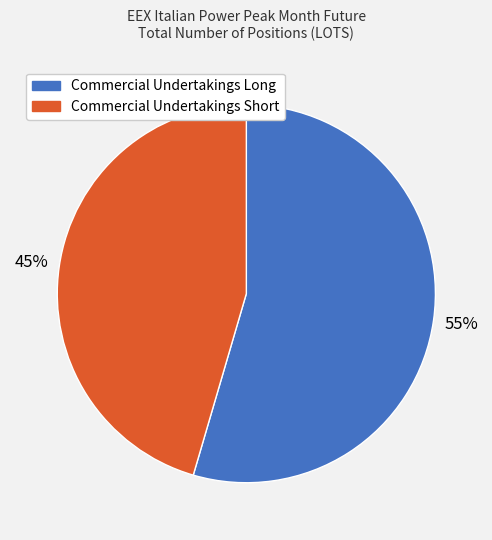

To the nearest percent, what is the average slice percentage?

50%